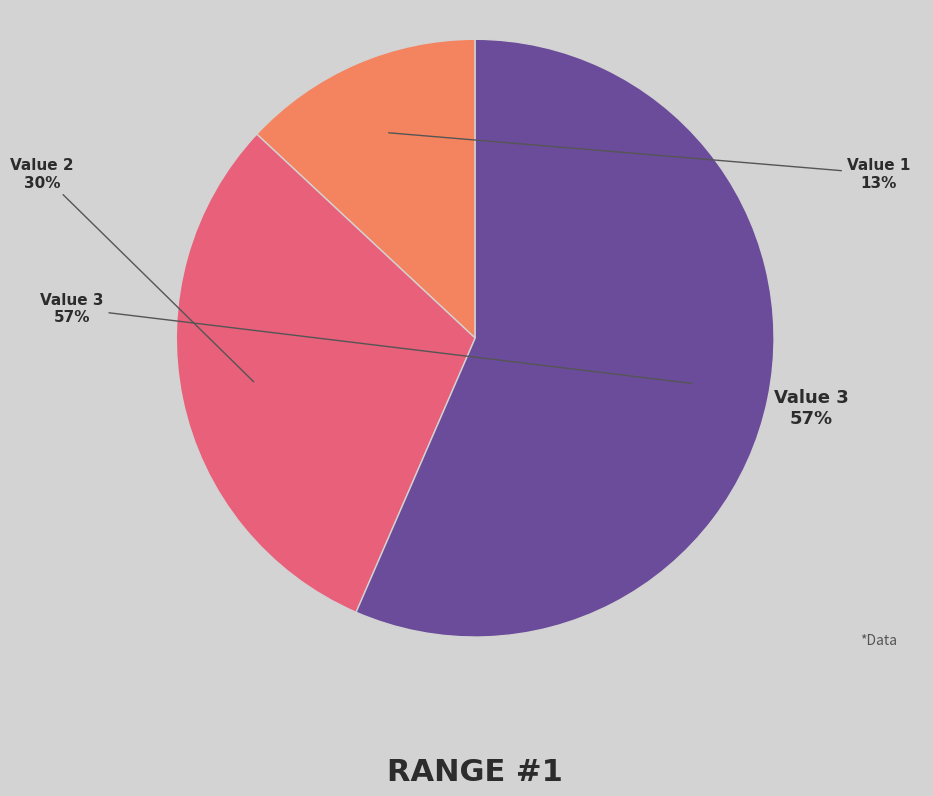

What percentage is the Value 2 slice, to the nearest percent?

30%